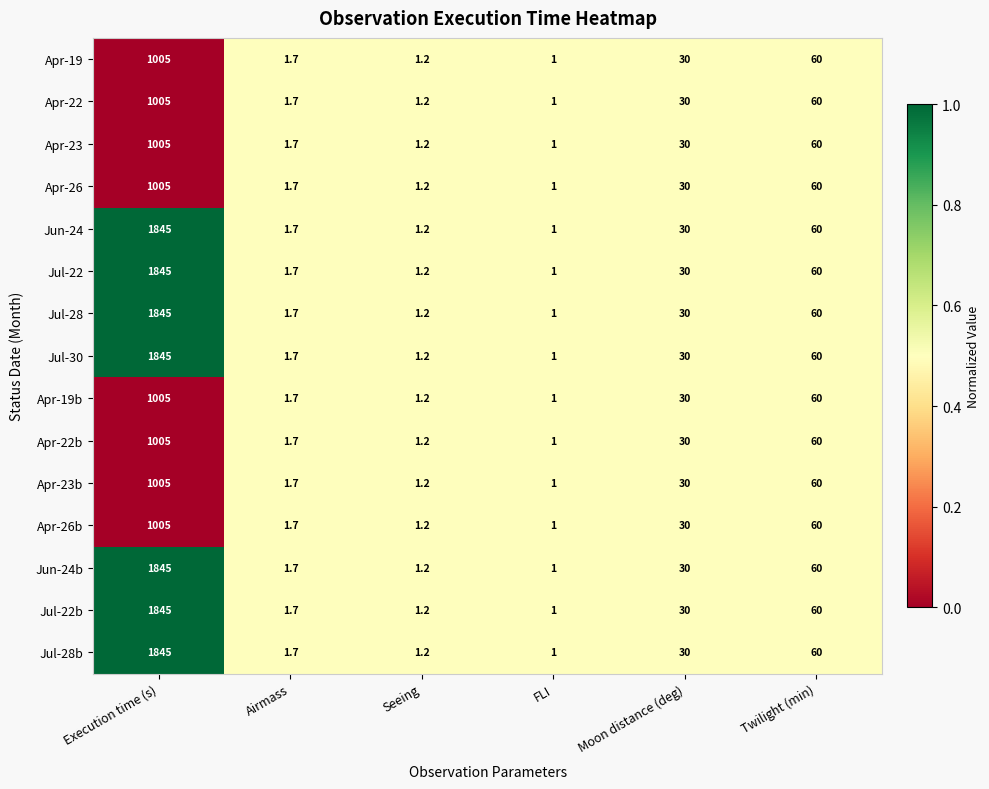

Is it true that Jul-28 equals 2.9 at Airmass?

False